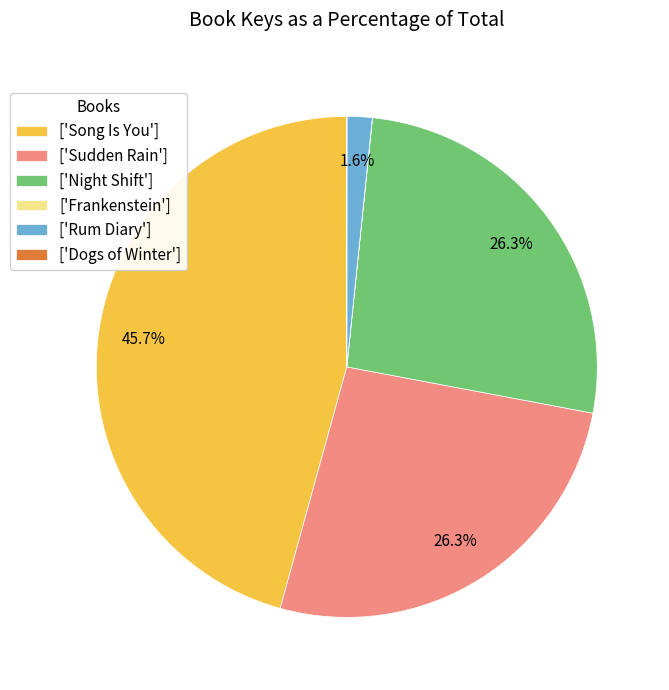

Which category has the biggest portion of the pie?

['Song Is You']